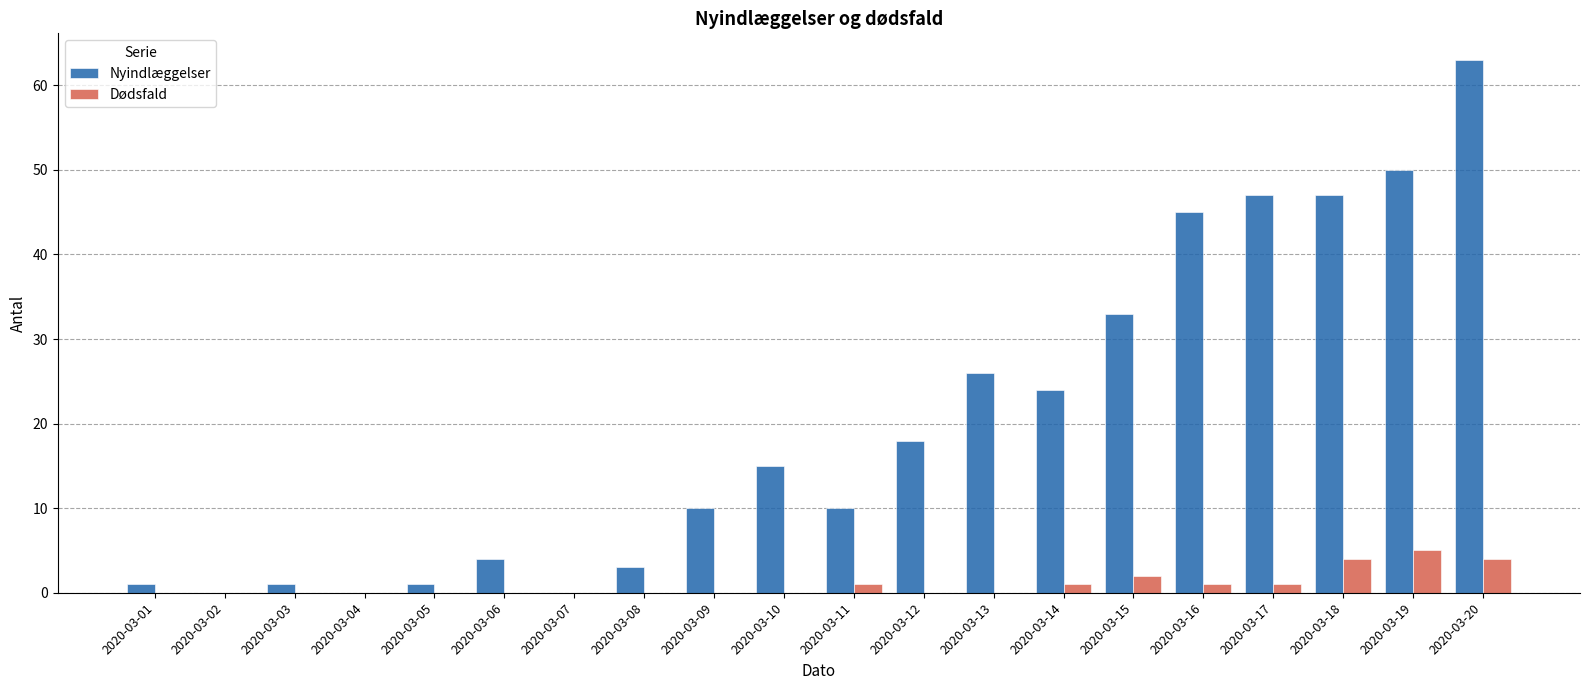

Is the value of Nyindlæggelser at 2020-03-18 greater than the value of Dødsfald at 2020-03-12?

Yes